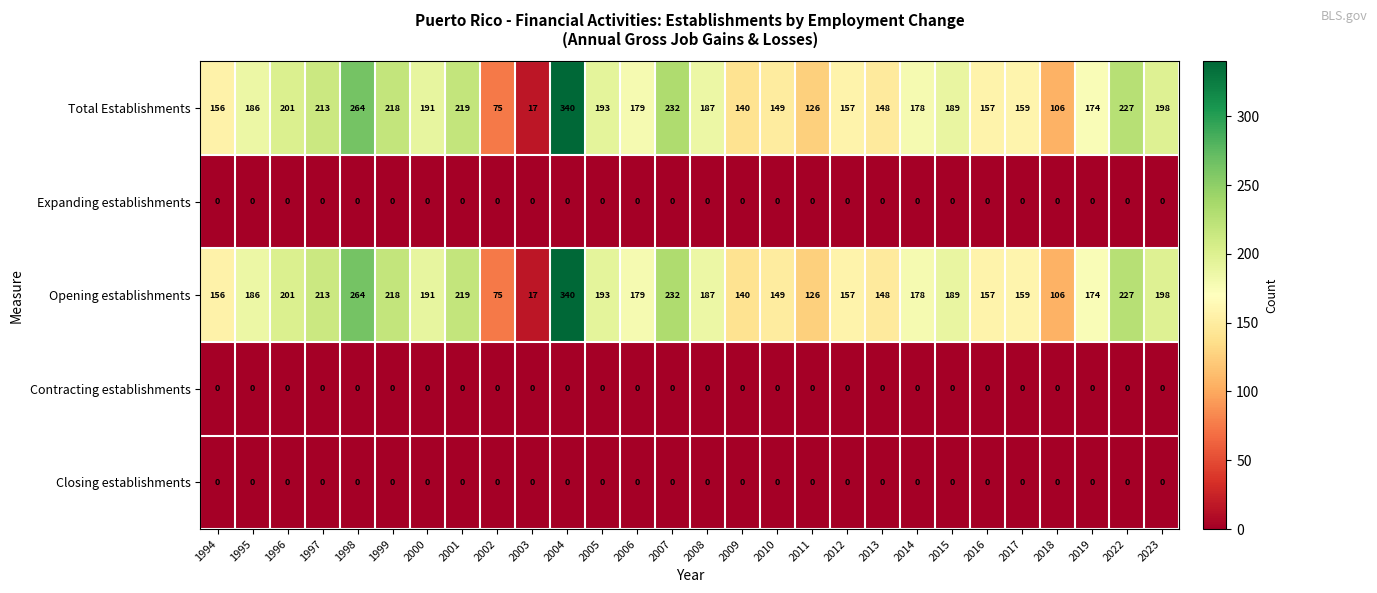

What is the spread (max minus min) of values at 2019?

174